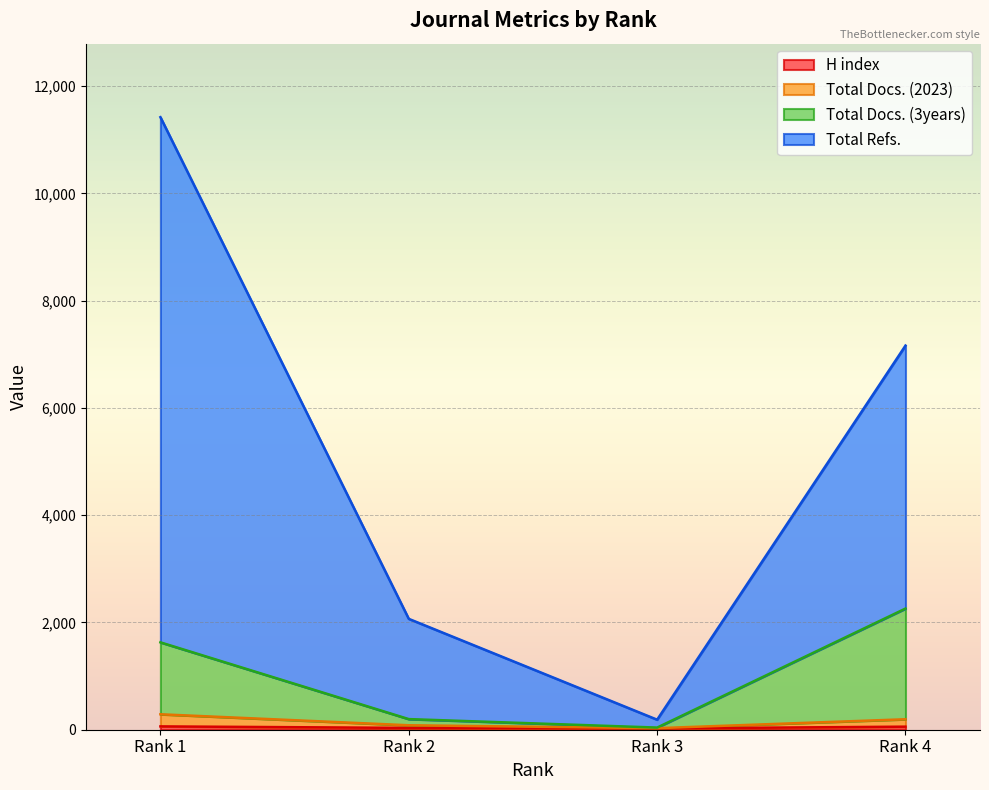

At how many categories does at least one series exceed 7825?

1